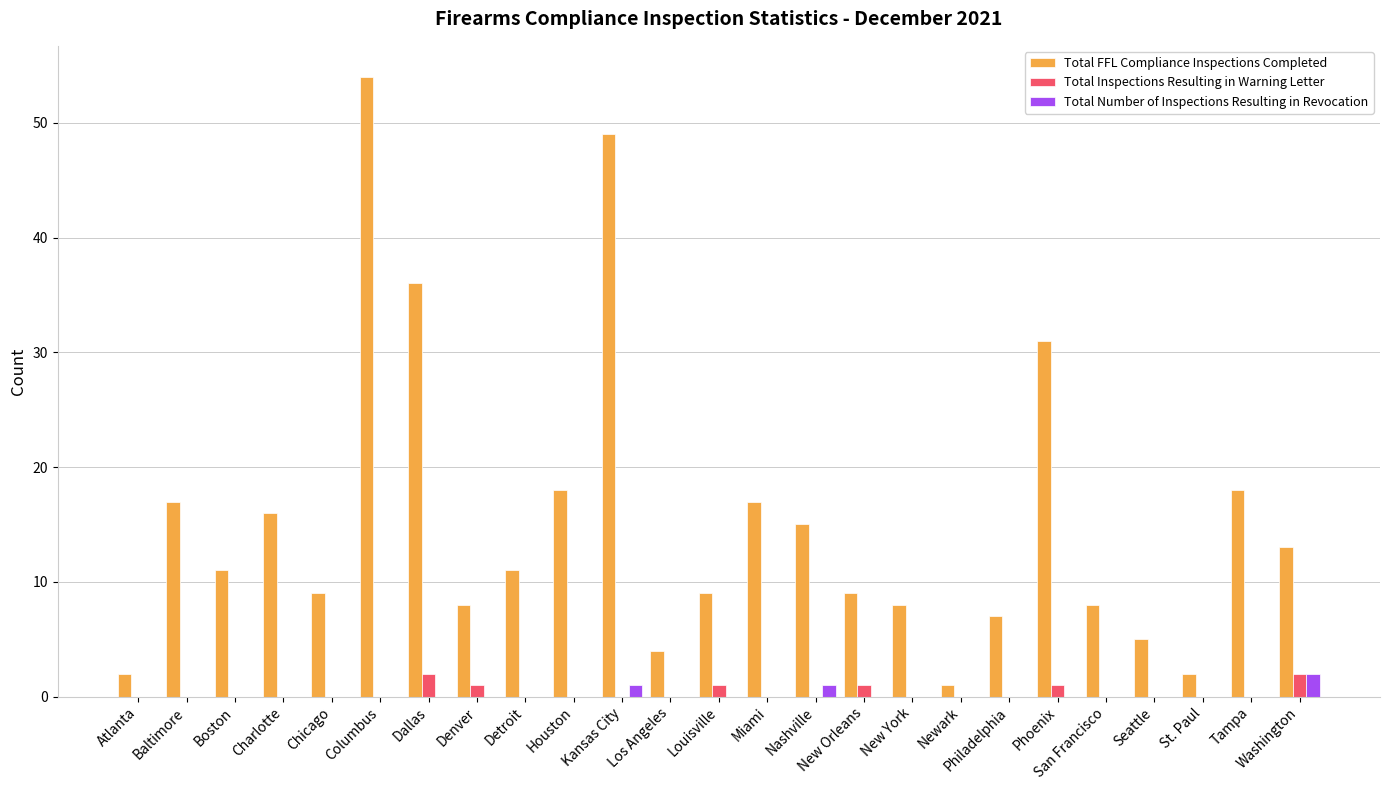

Is the value of Total FFL Compliance Inspections Completed at Tampa greater than the value of Total Inspections Resulting in Warning Letter at Louisville?

Yes